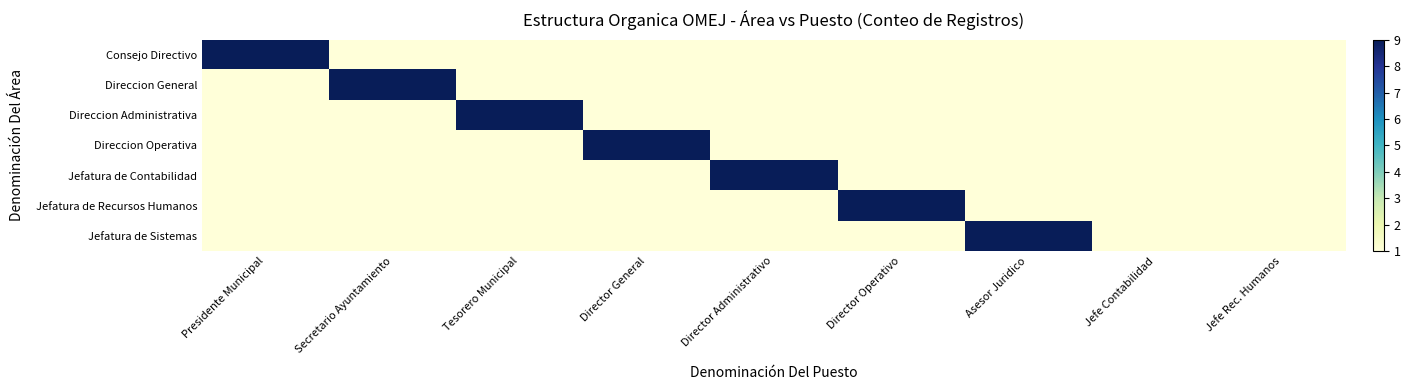

Rank the series by their maximum value, from highest to lowest.

Consejo Directivo, Direccion General, Direccion Administrativa, Direccion Operativa, Jefatura de Contabilidad, Jefatura de Recursos Humanos, Jefatura de Sistemas